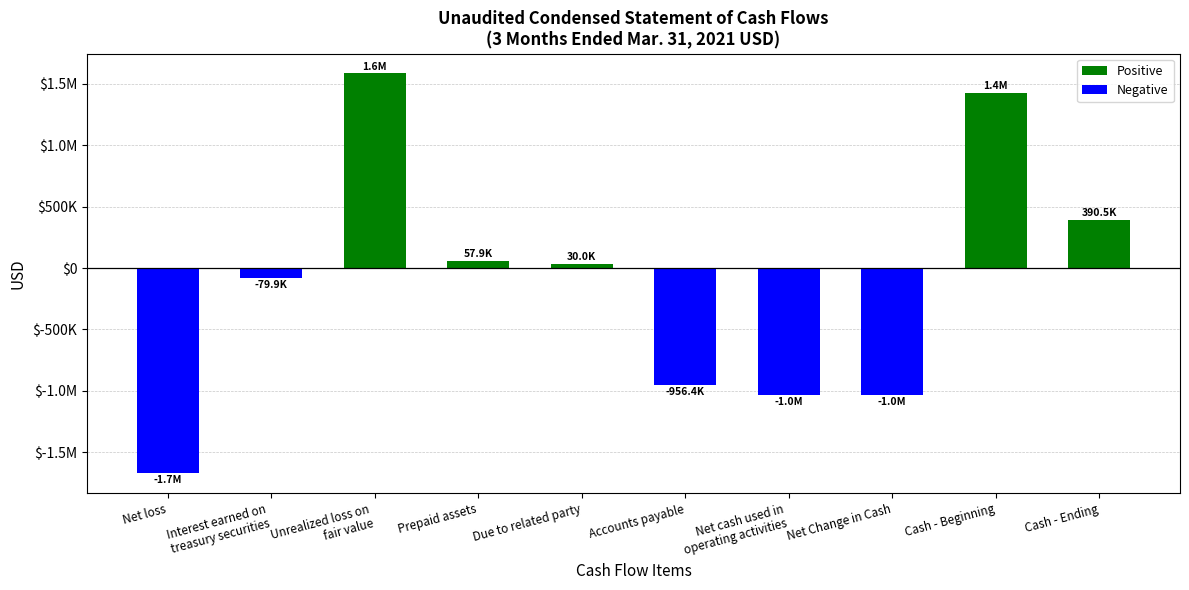

Reading left to right, transcribe all the data shown in this chart.

Net loss=-1671965	Interest earned on
treasury securities=-79888	Unrealized loss on
fair value=1585000	Prepaid assets=57873	Due to related party=30000	Accounts payable=-956417	Net cash used in
operating activities=-1035397	Net Change in Cash=-1035397	Cash - Beginning=1425919	Cash - Ending=390522